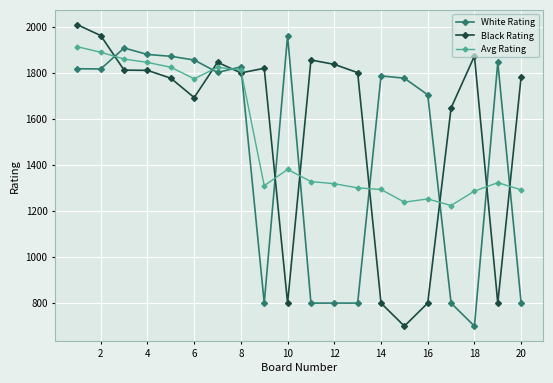

What is the minimum value shown in the chart?

700.0